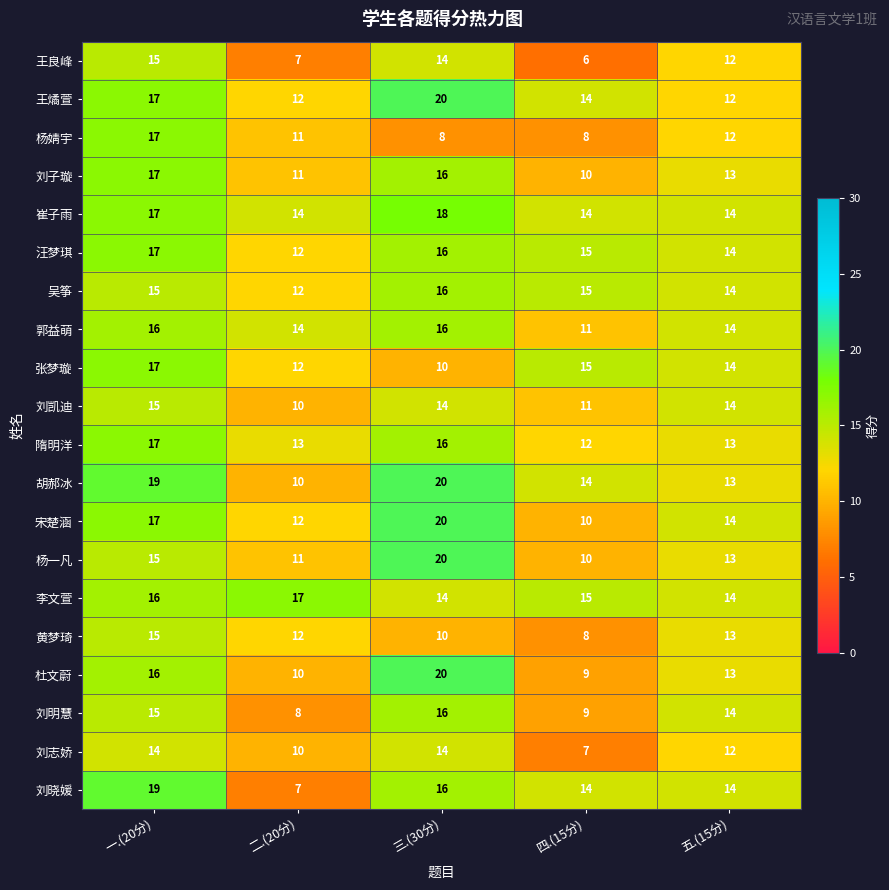

Is the value of 黄梦琦 at 四.(15分) greater than the value of 宋楚涵 at 一.(20分)?

No